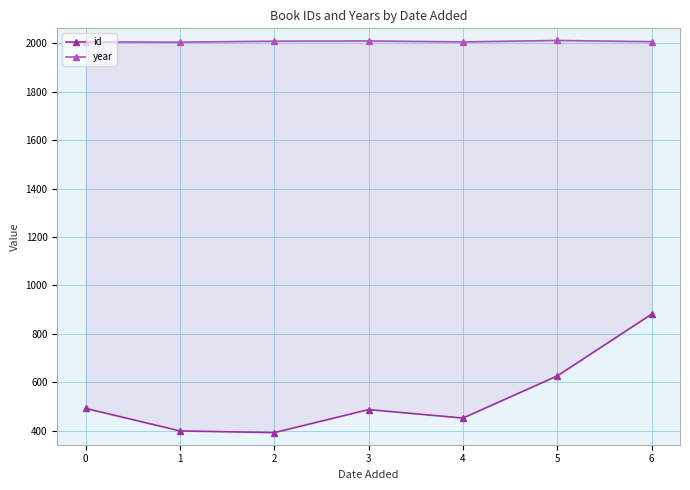

Reading right to left, extract all data points from this chart.

id: 882	627	453	488	393	400	493
year: 2006	2011	2005	2009	2008	2004	2005